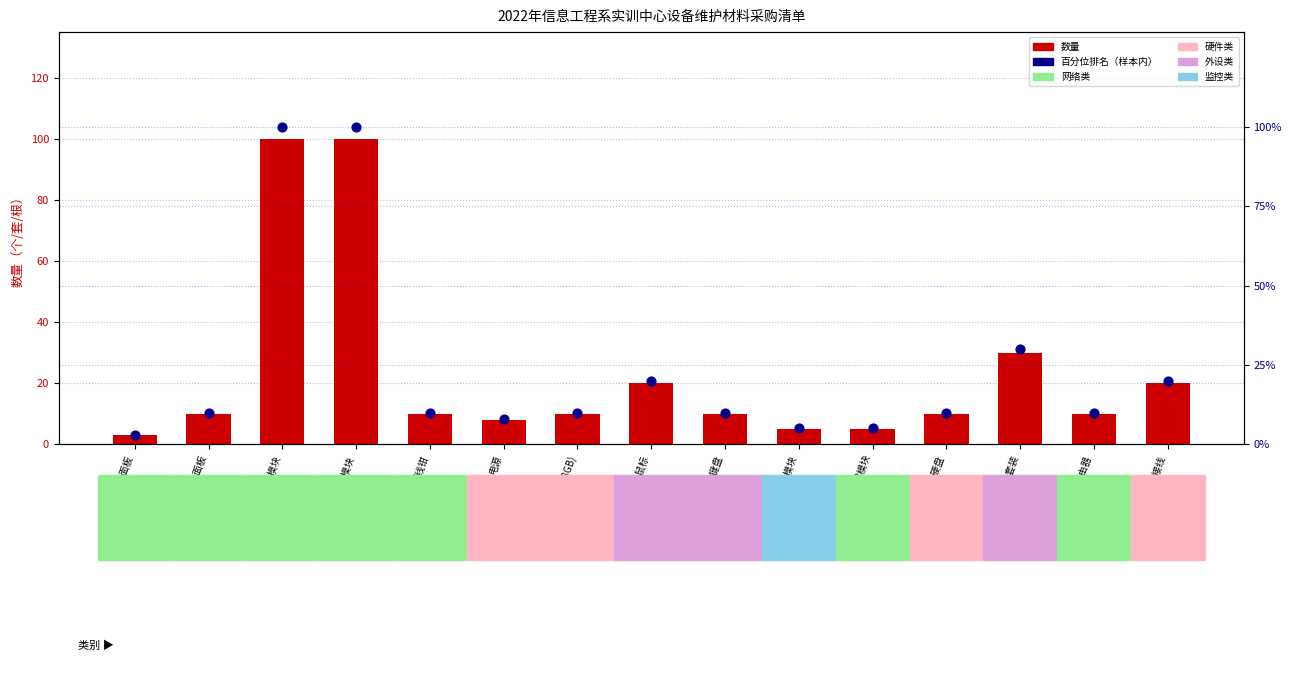

At how many categories does at least one series exceed 32?

2